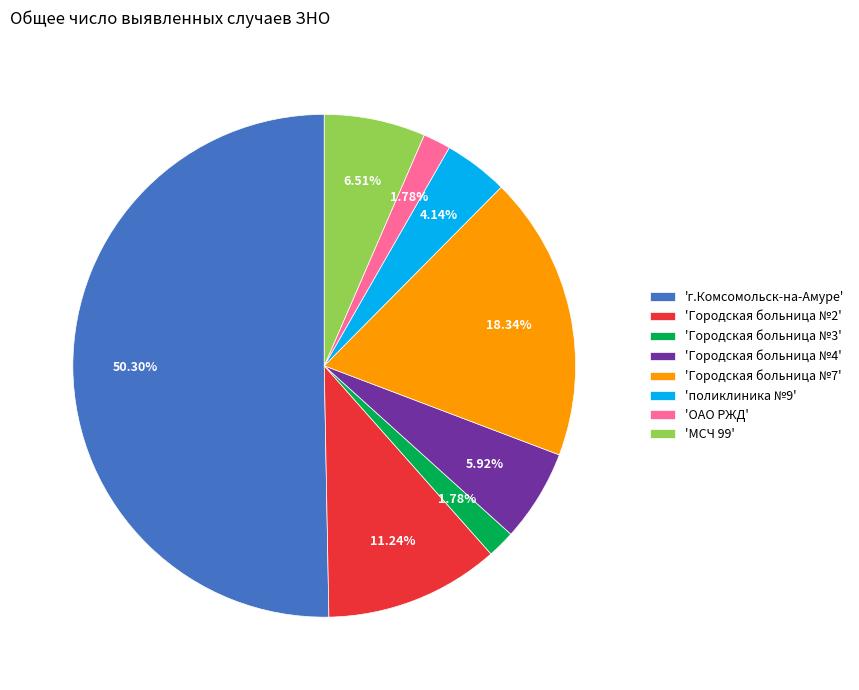

What is the largest slice in the pie chart?

'г.Комсомольск-на-Амуре'